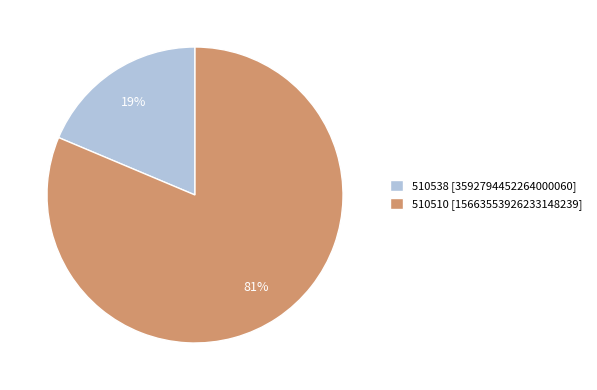

True or false: 510510 accounts for 93% of the total.

False